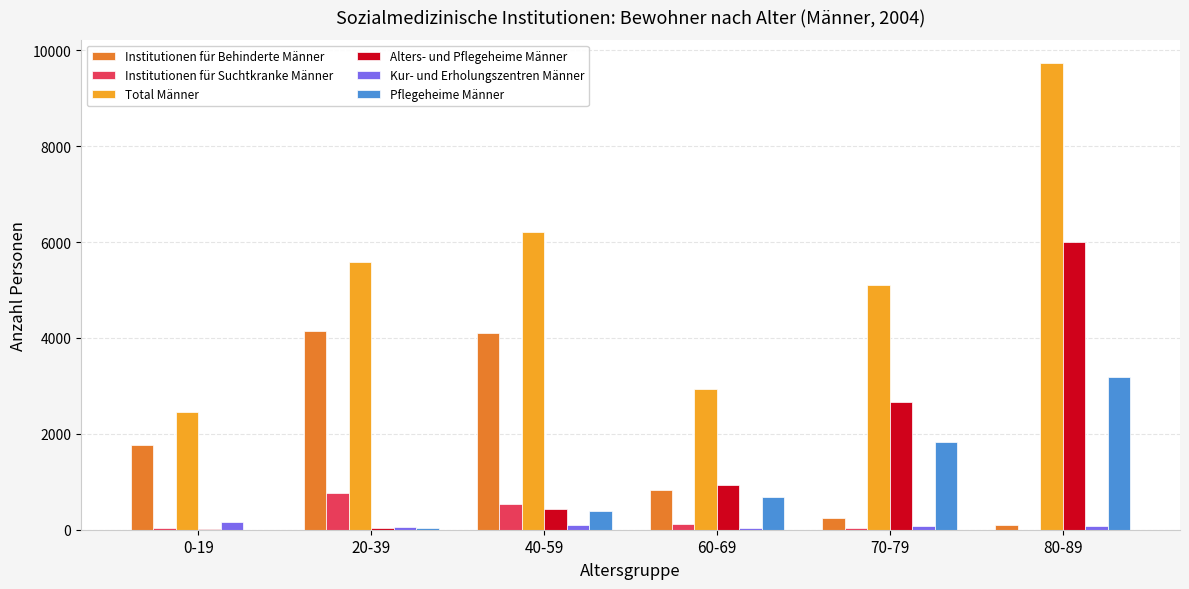

What are all the series names shown in the legend?

Institutionen für Behinderte Männer, Institutionen für Suchtkranke Männer, Total Männer, Alters- und Pflegeheime Männer, Kur- und Erholungszentren Männer, Pflegeheime Männer